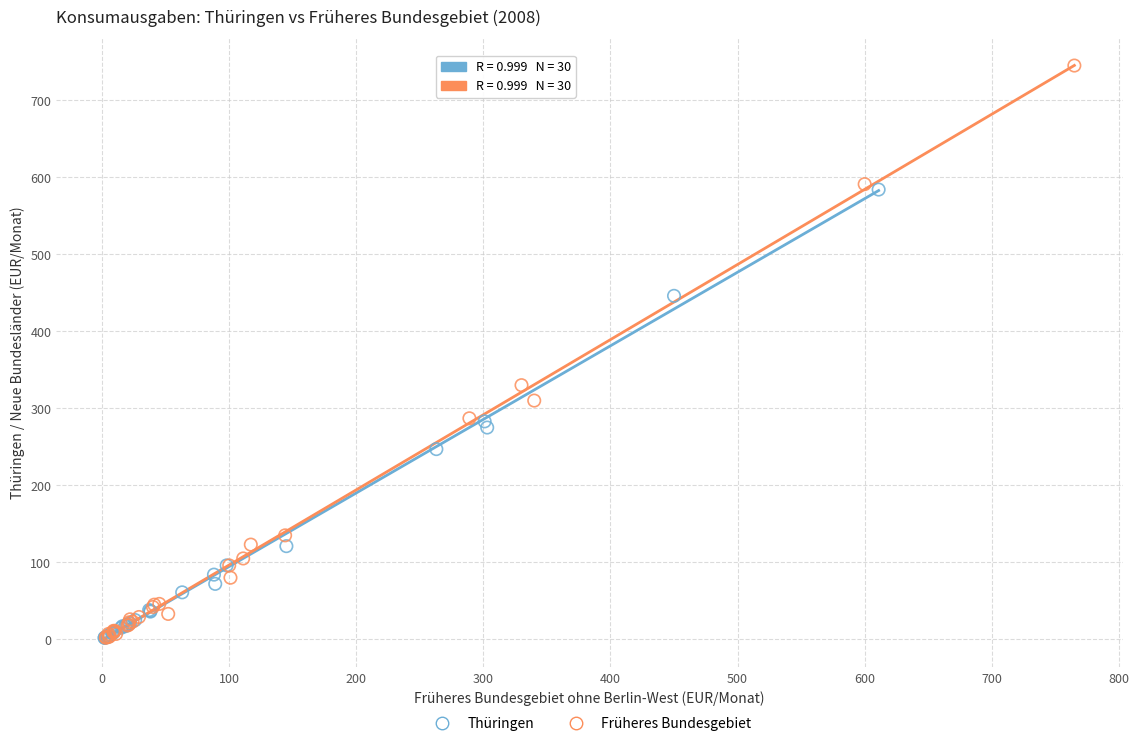

Which series has the widest spread of Y values?

Früheres Bundesgebiet